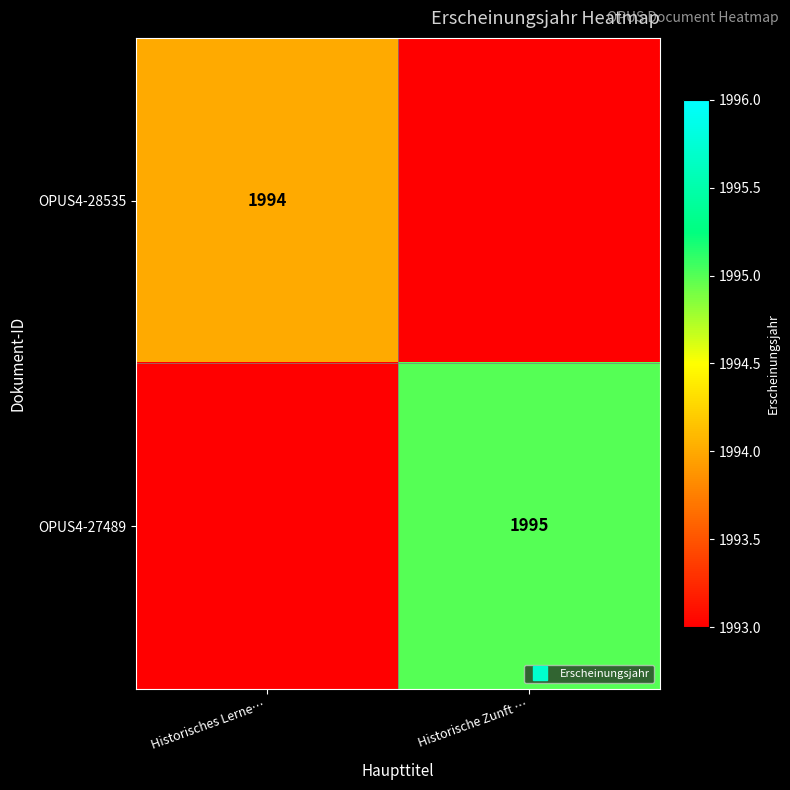

Which category has the highest value in the OPUS4-28535 series?

Historisches Lerne…